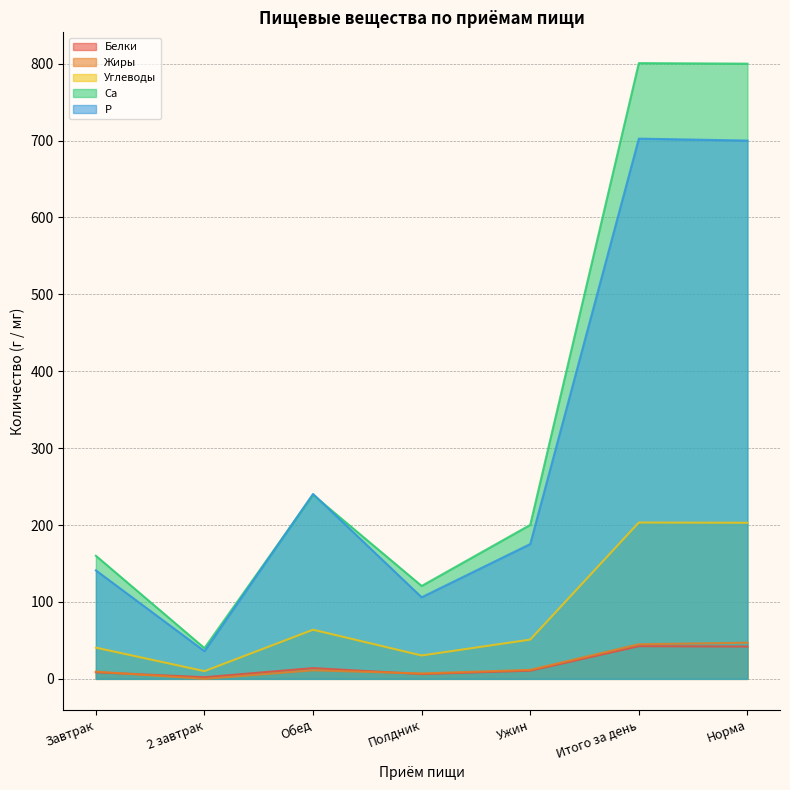

Which label corresponds to the largest value in the chart?

Итого за день